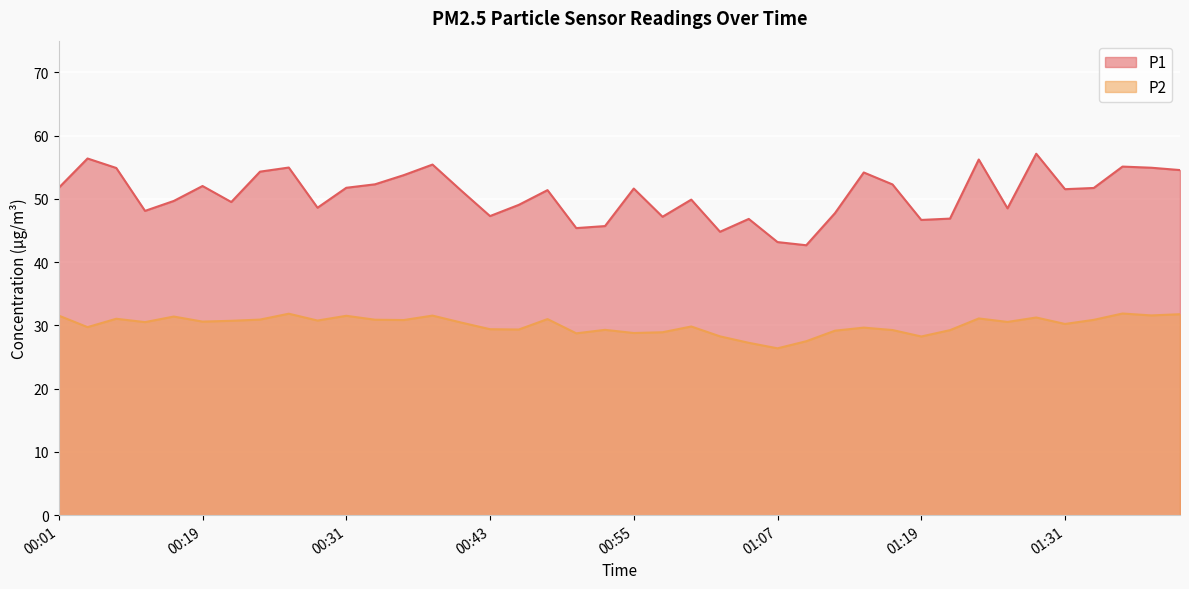

True or false: P1 has a value of 31.6 at 00:28.

False